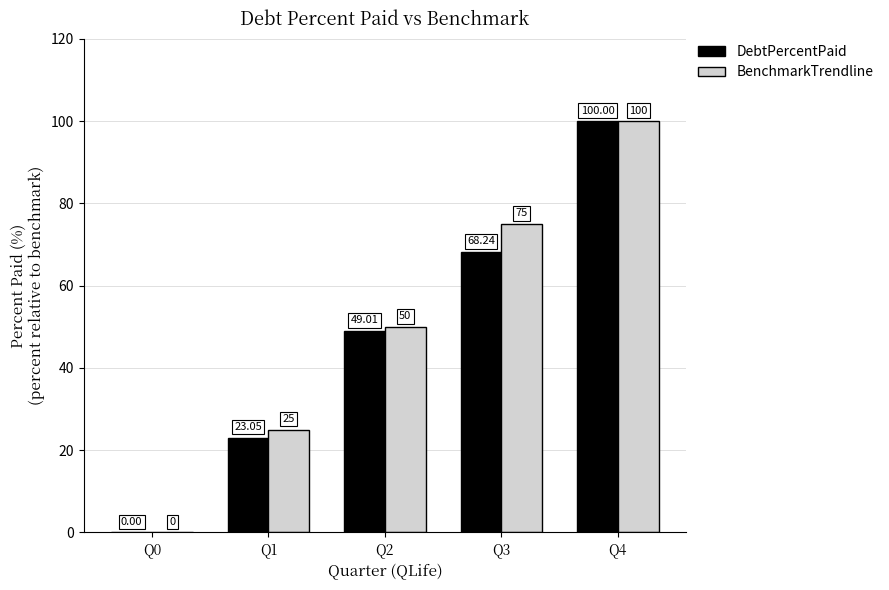

Which series changed the most between Q3 and Q4?

DebtPercentPaid